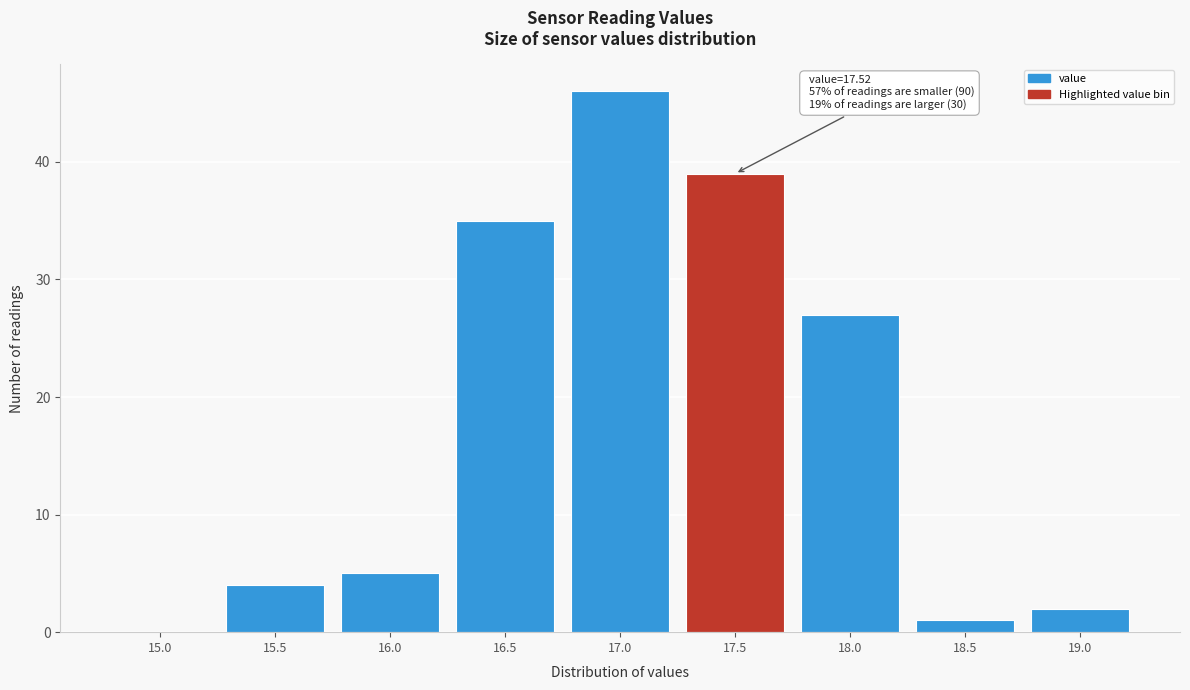

Reading right to left, list all the values displayed in this chart.

19.0=2	18.5=1	18.0=27	17.5=39	17.0=46	16.5=35	16.0=5	15.5=4	15.0=0